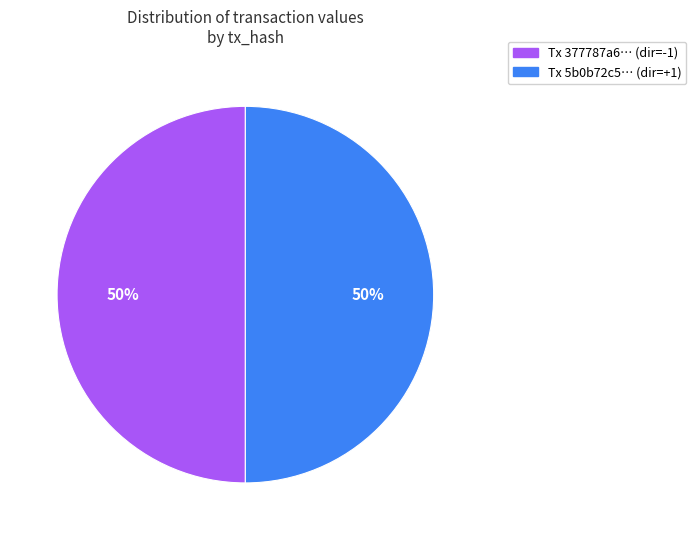

How many slices are in this pie chart?

2